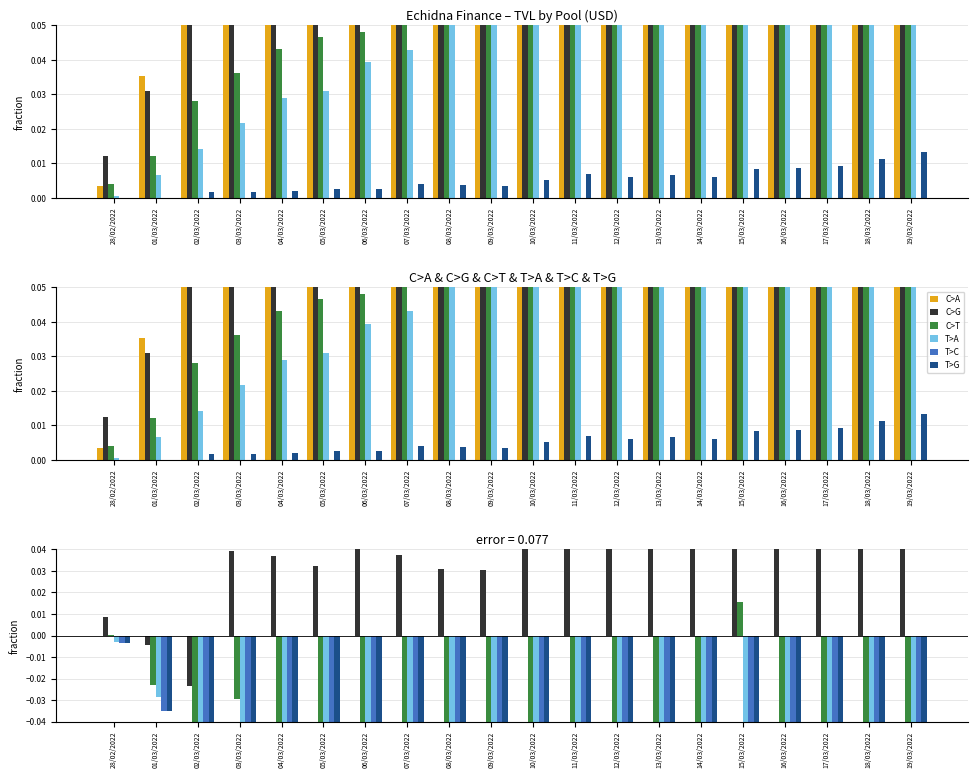

Which category has the highest value in the C>T series?

15/03/2022